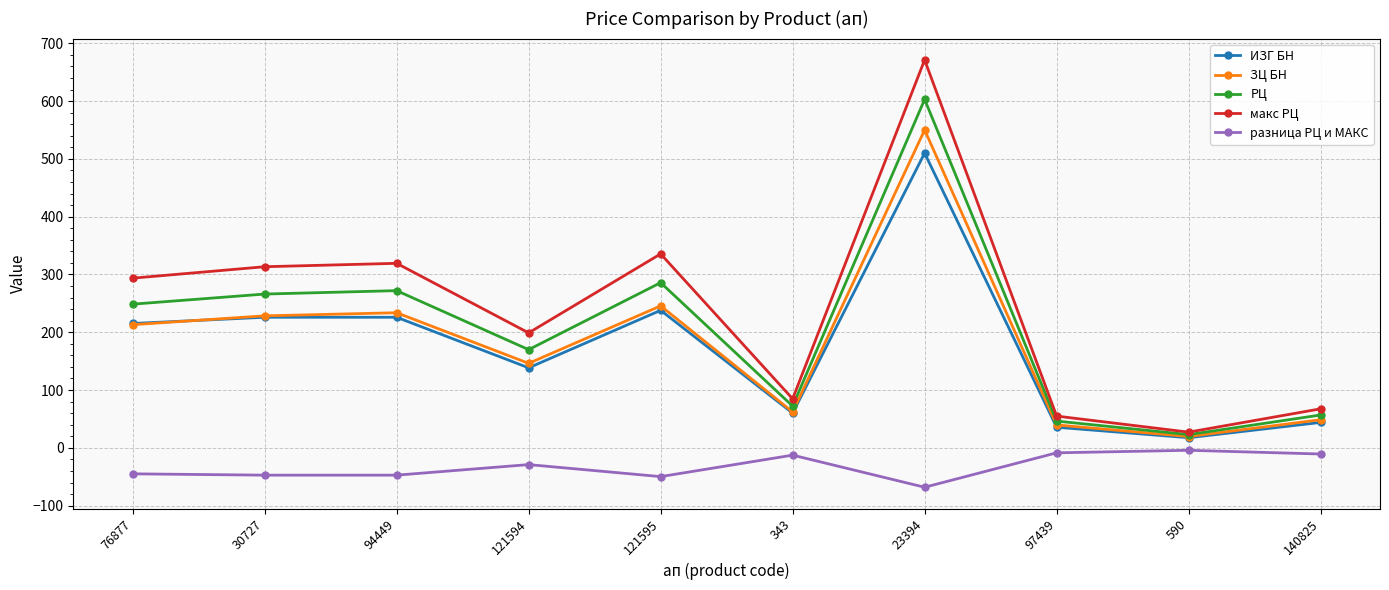

How many data points in РЦ are above 248?

5